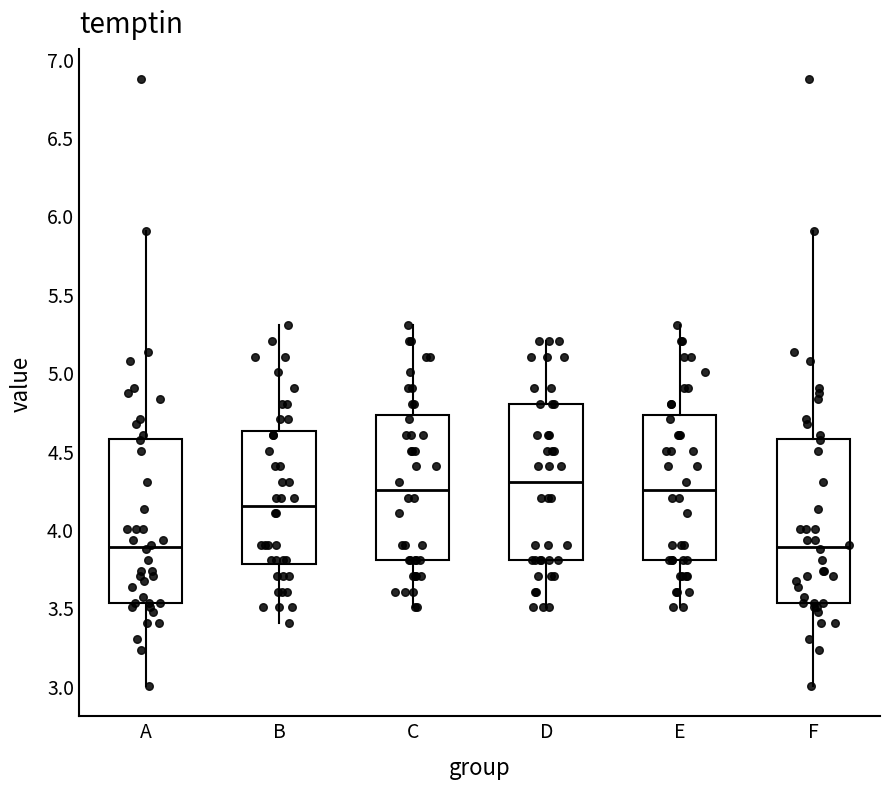

Where does the median line of the box for F sit on the y-axis? The values are not printed on the chart, so give them approximately, as read against the axis.

3.90